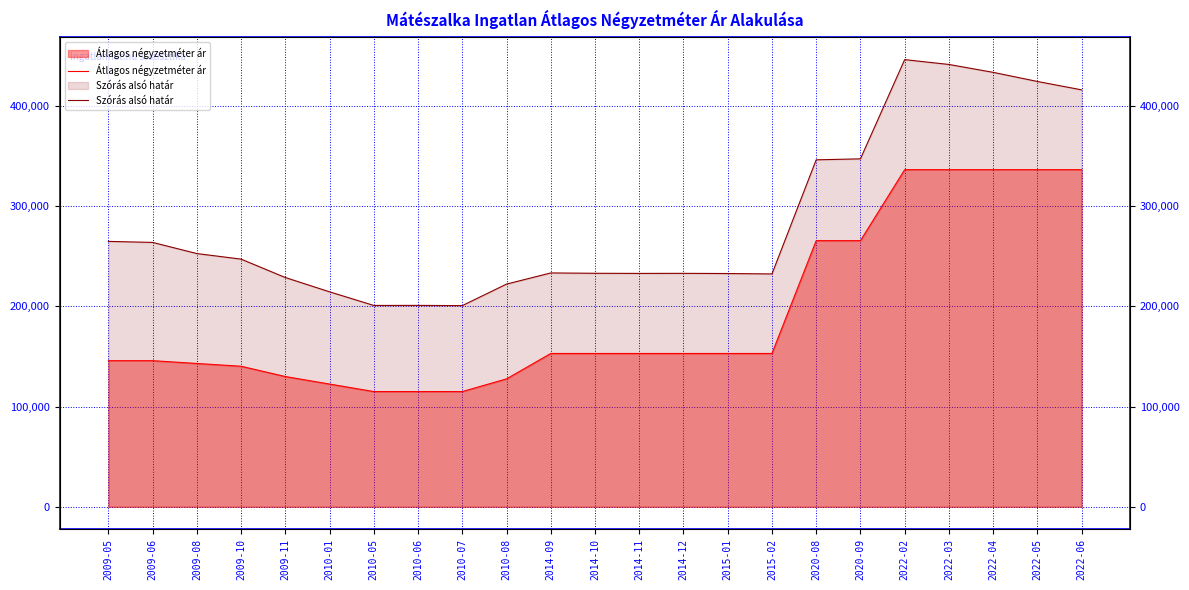

Is it true that Szórás alsó határ equals 118906 at 2015-01?

False